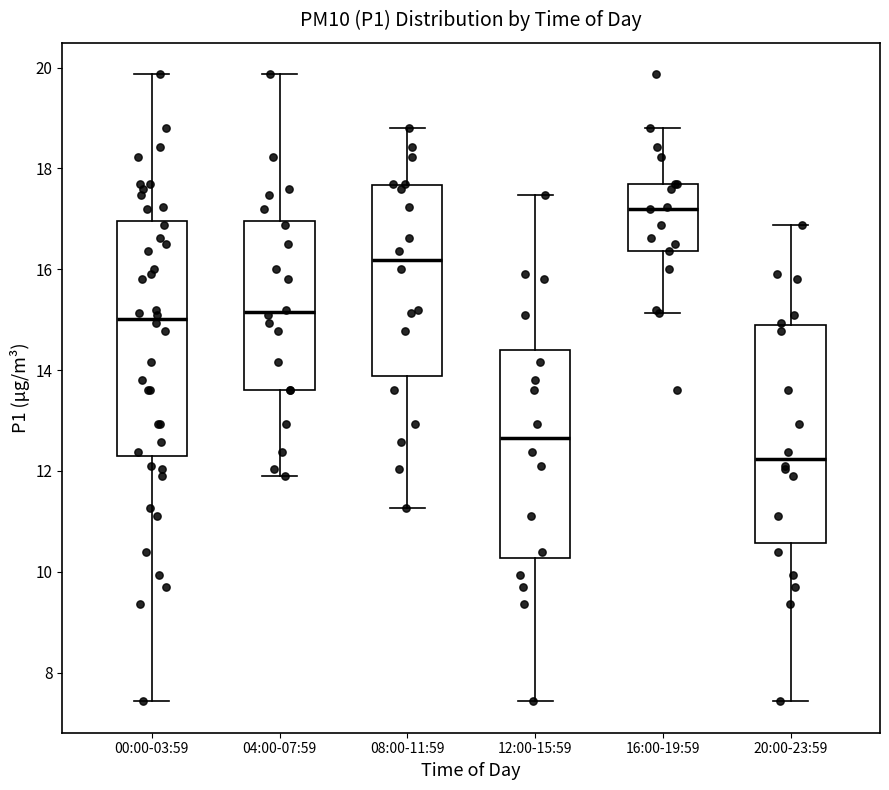

Which box's median line is the highest?

16:00-19:59